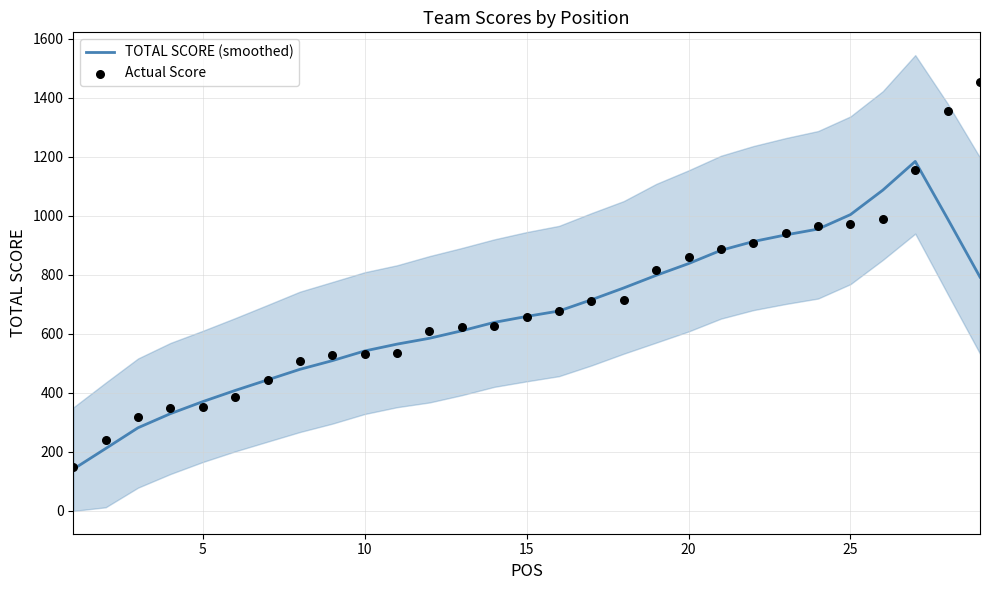

At how many categories does at least one series exceed 510?

21